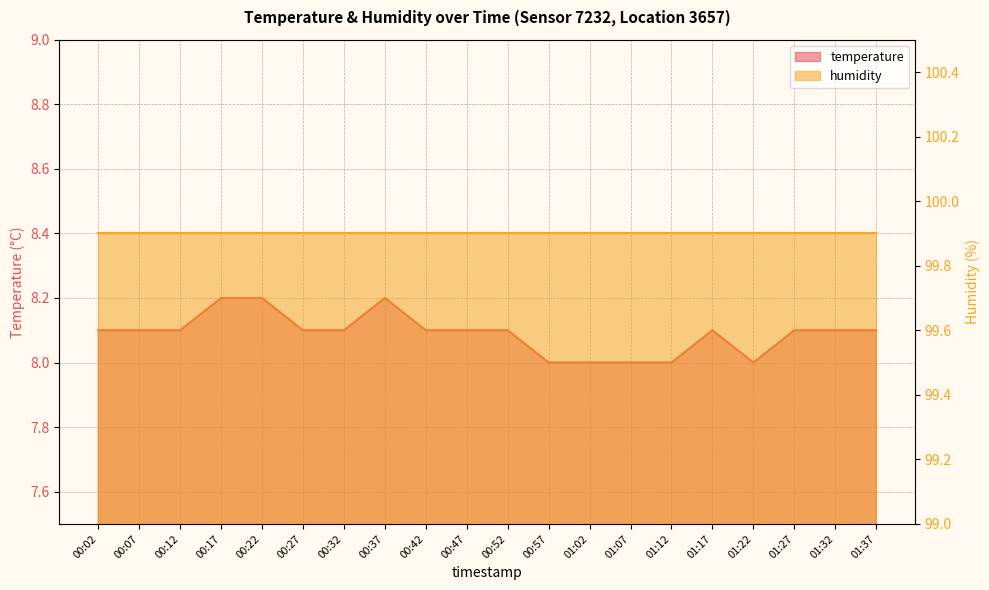

What is the difference between the maximum and minimum values?

0.2